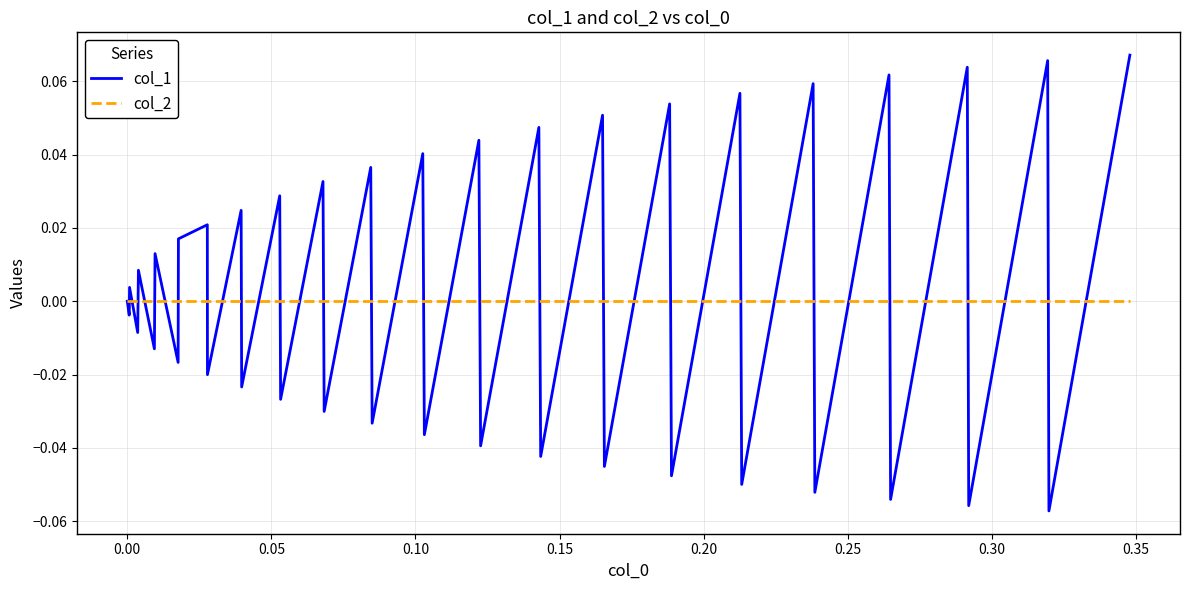

Which series has the largest range (max minus min)?

col_1